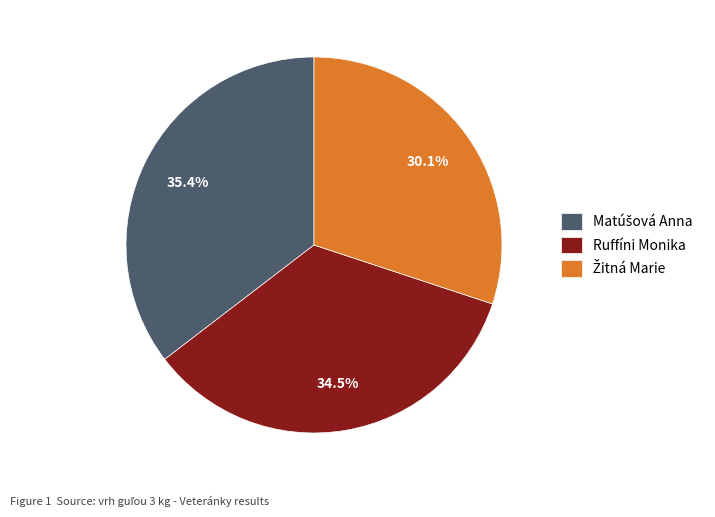

Count the number of slices in the pie.

3